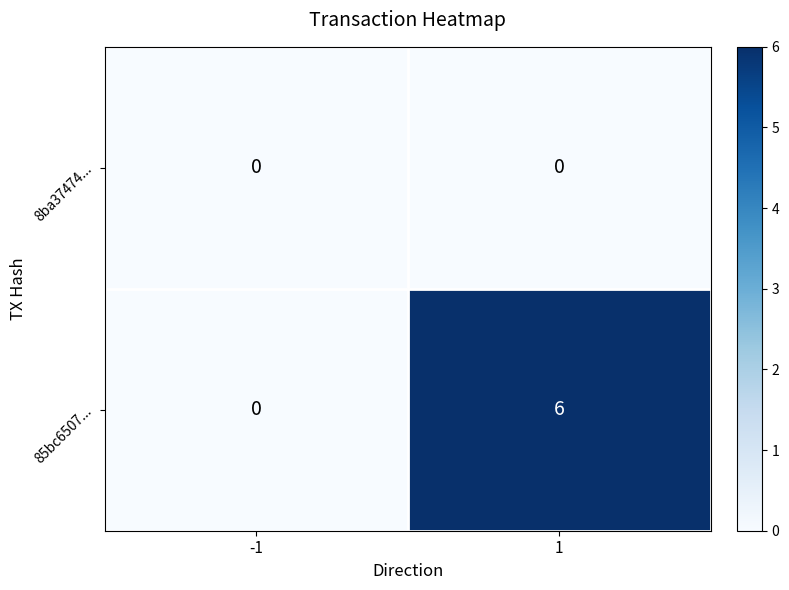

How many positive values does the 85bc6507... series have?

1